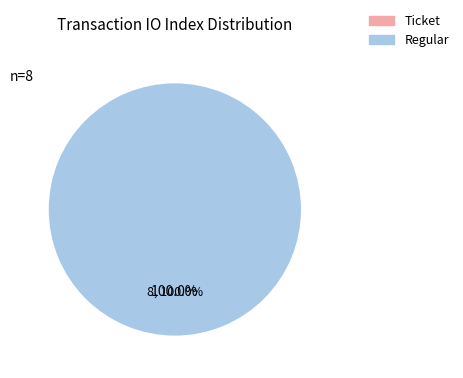

To the nearest percent, what percentage of the pie is Regular (io_index=8)?

100%